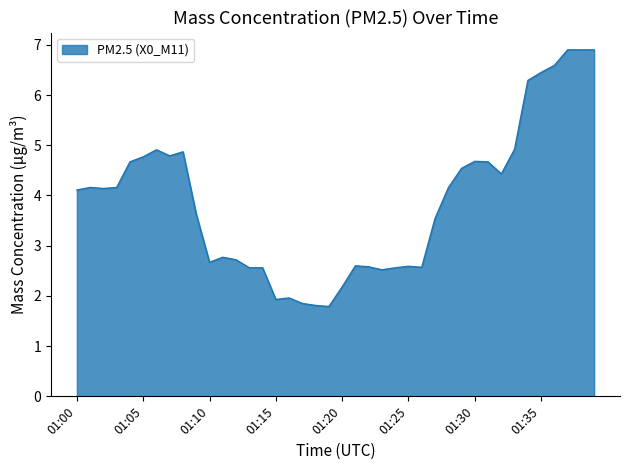

What is the difference between the maximum and minimum values?

5.1